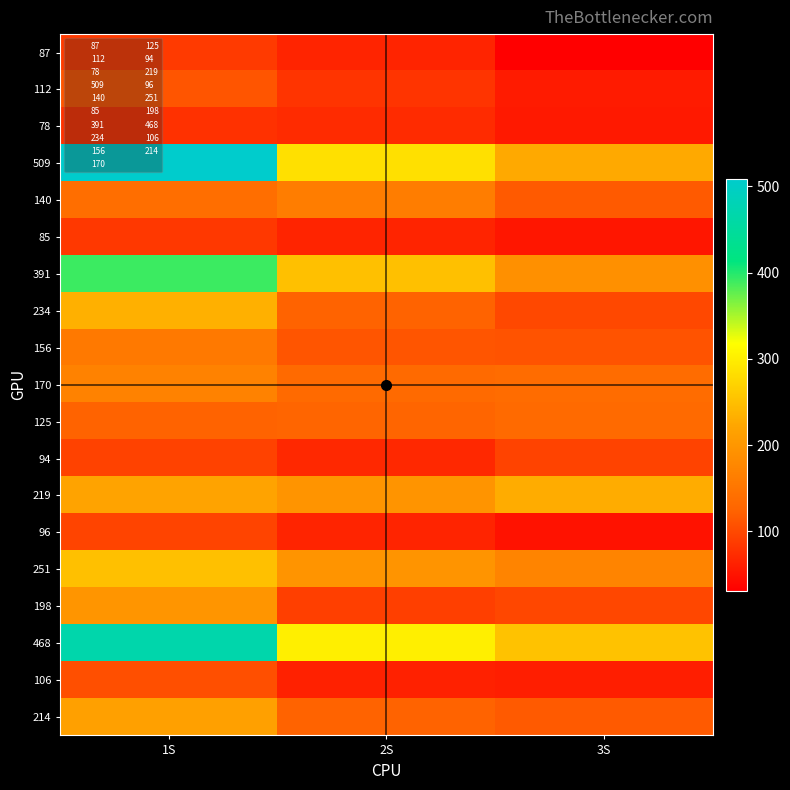

How many categories are shown in the chart?

3